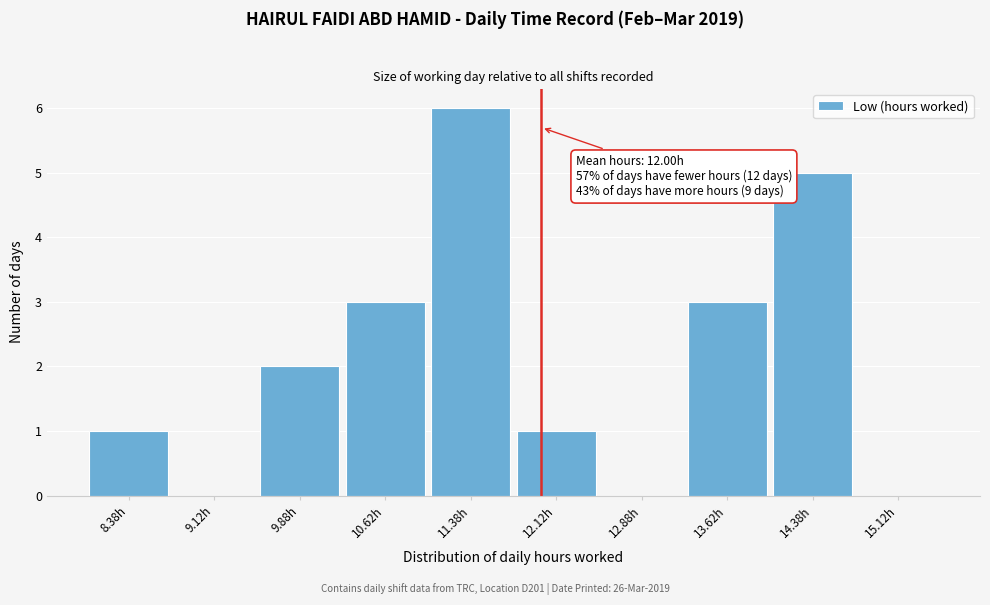

Which range on the x-axis has the tallest bar?

11.00 to 11.75